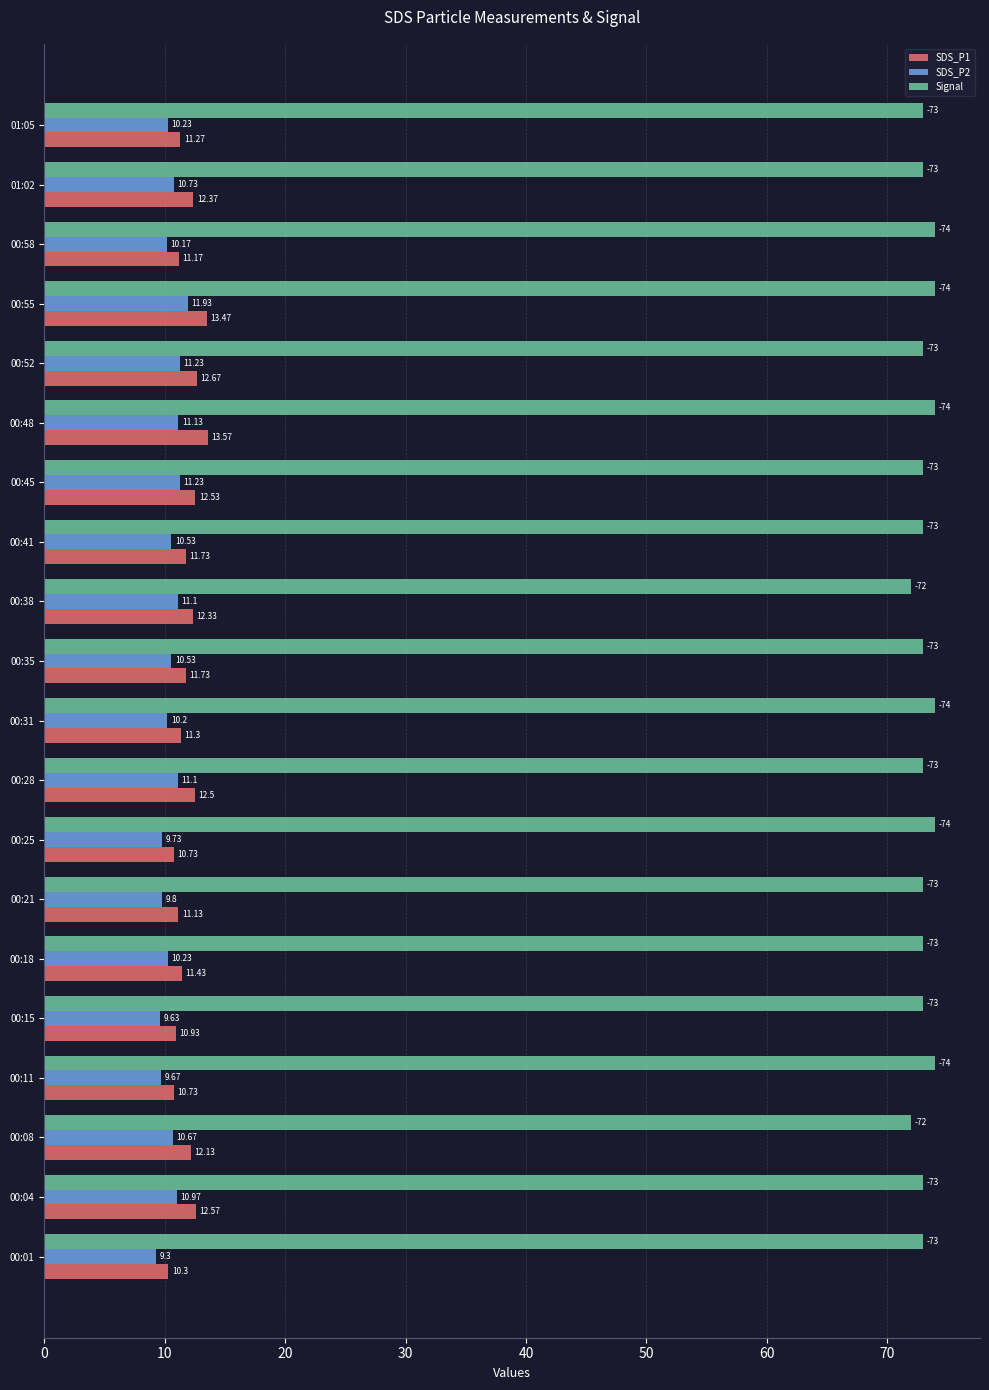

At how many categories does at least one series exceed 50?

20